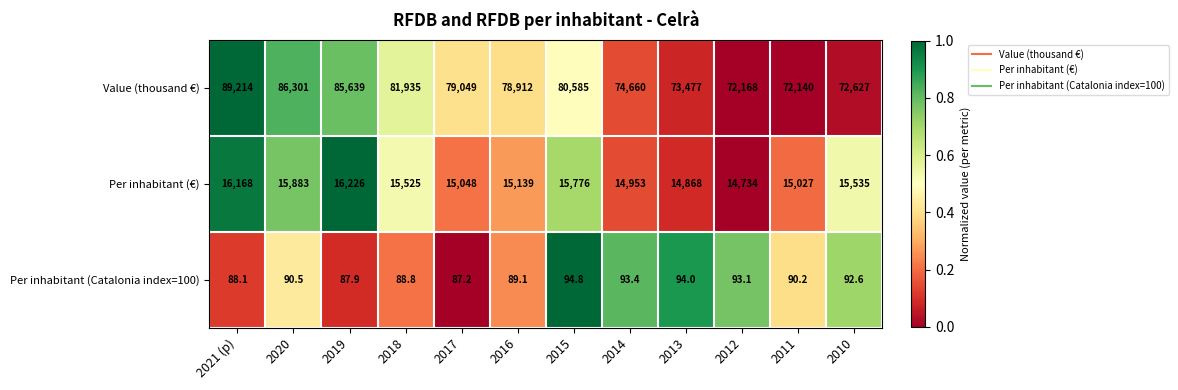

Which label corresponds to the smallest value in the chart?

2017